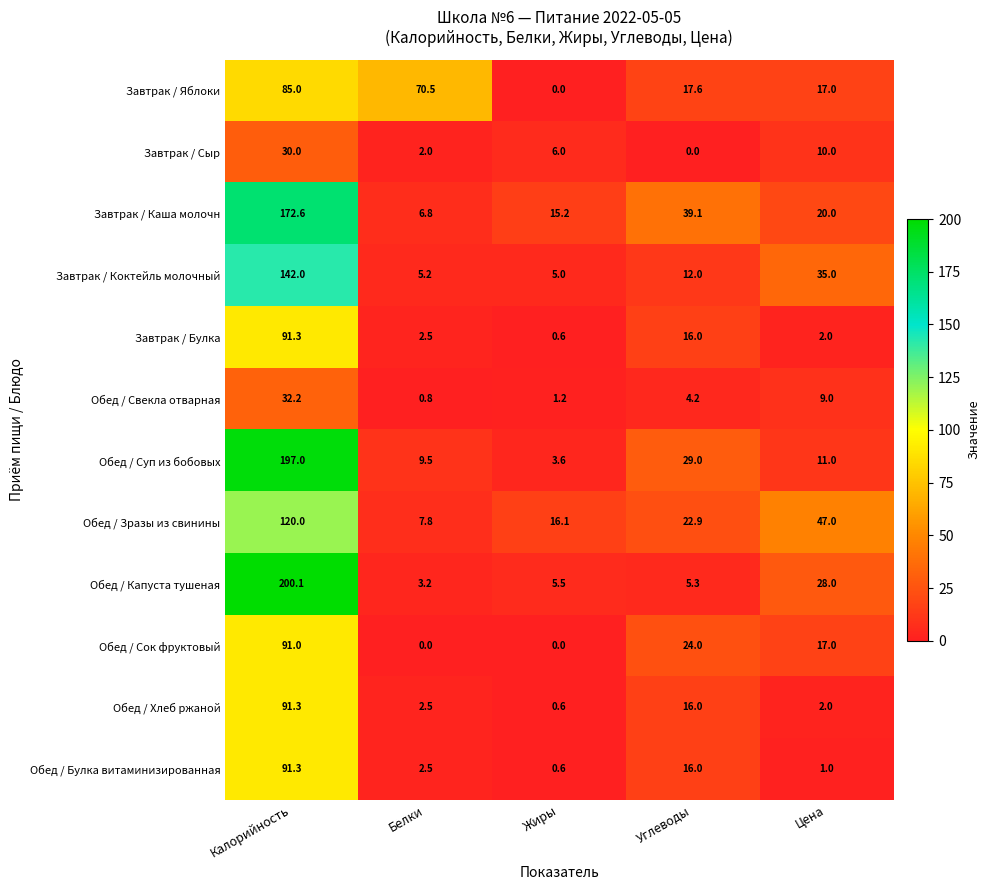

Between Жиры and Углеводы, which series saw the biggest shift?

Обед / Суп из бобовых